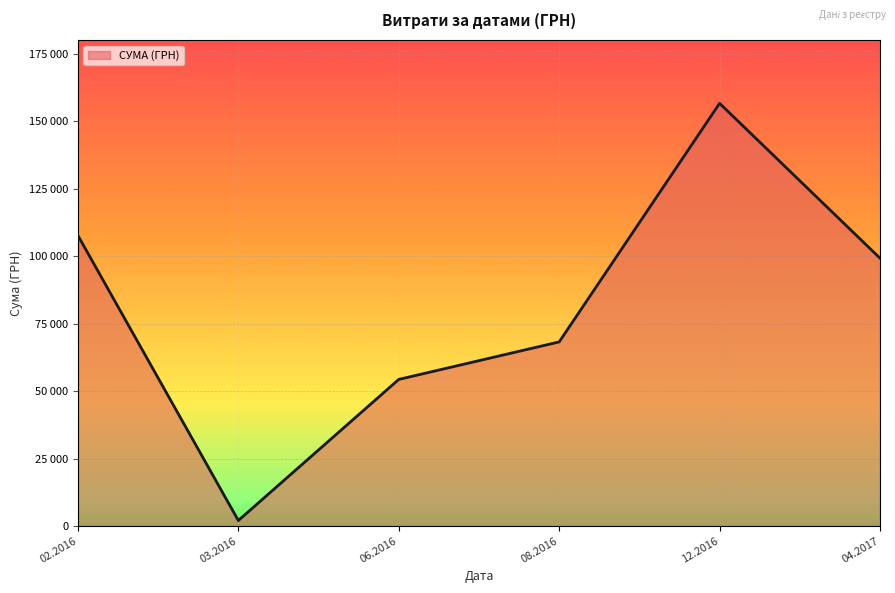

True or false: there are more than 2 points higher than both neighbors.

False